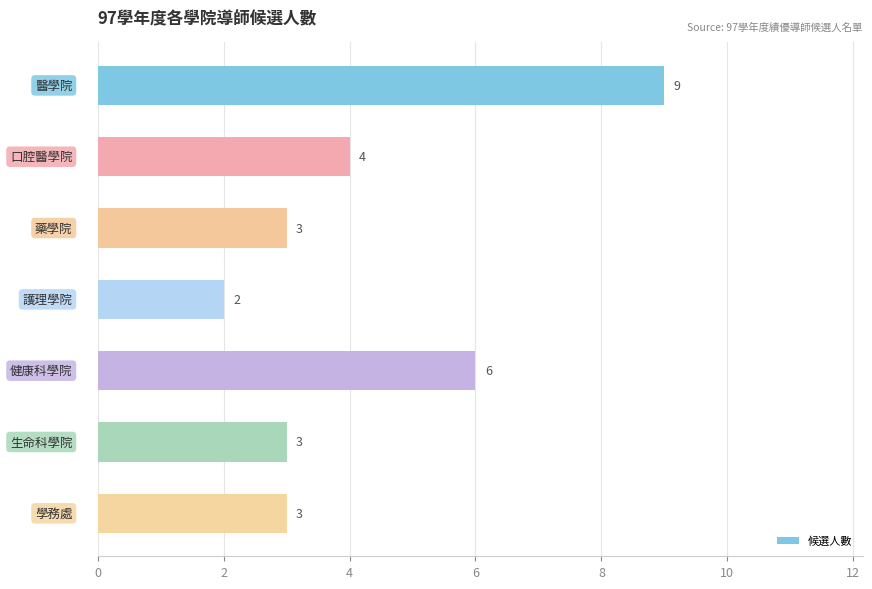

Count the number of data series in this chart.

1